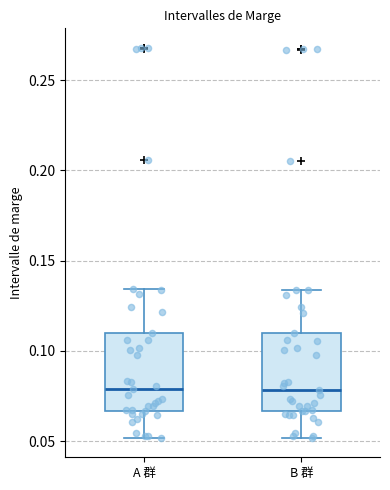

Where does the median line of the box for A 群 sit on the y-axis? The values are not printed on the chart, so give them approximately, as read against the axis.

0.080